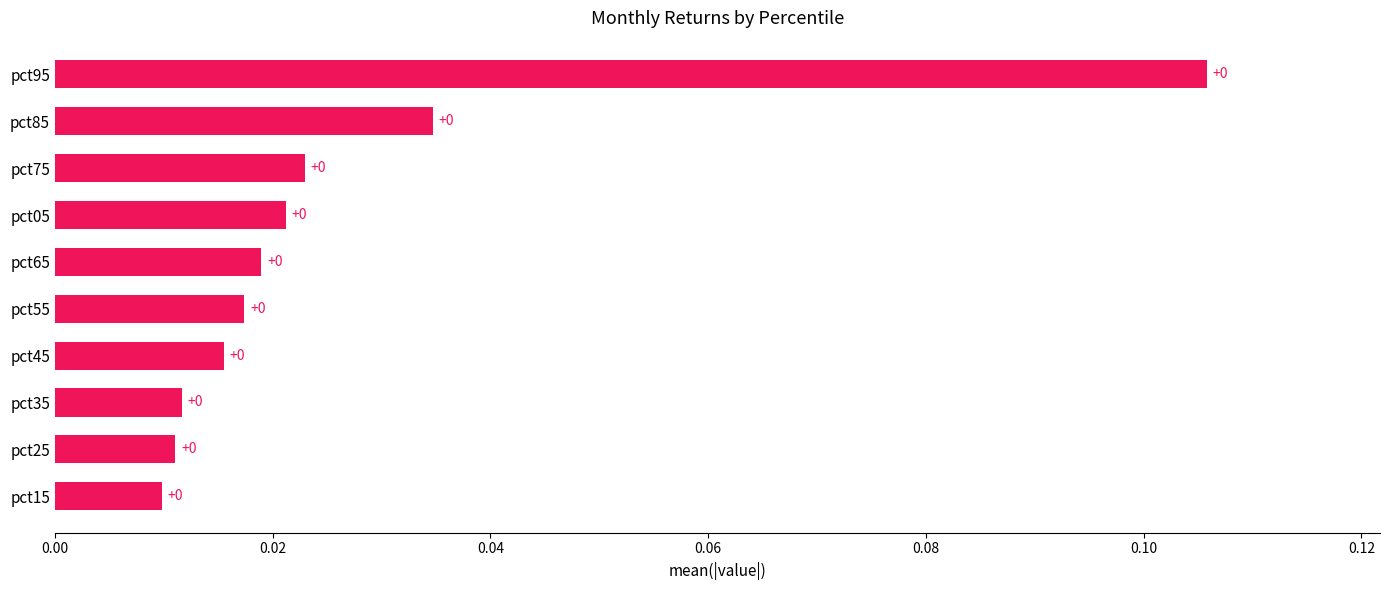

The chart shows a value of 0.0 at pct55. True or false?

True